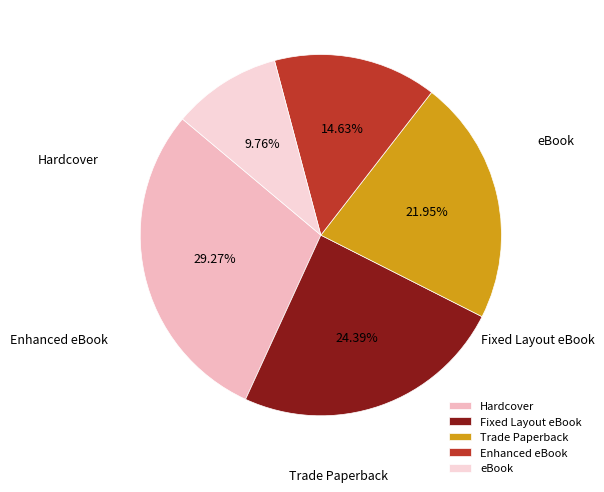

Count the number of slices in the pie.

5